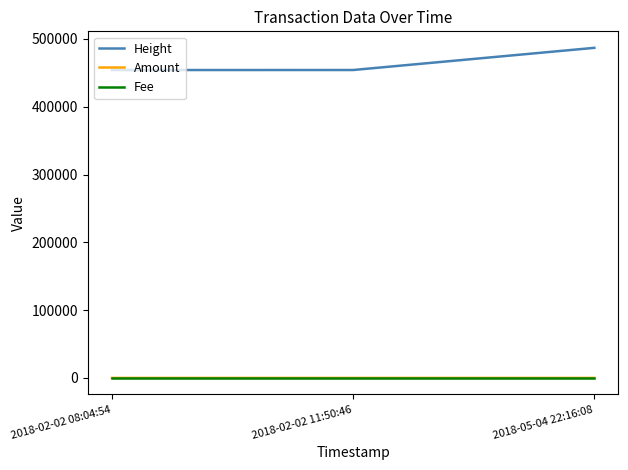

What is the greatest value displayed?

486802.0